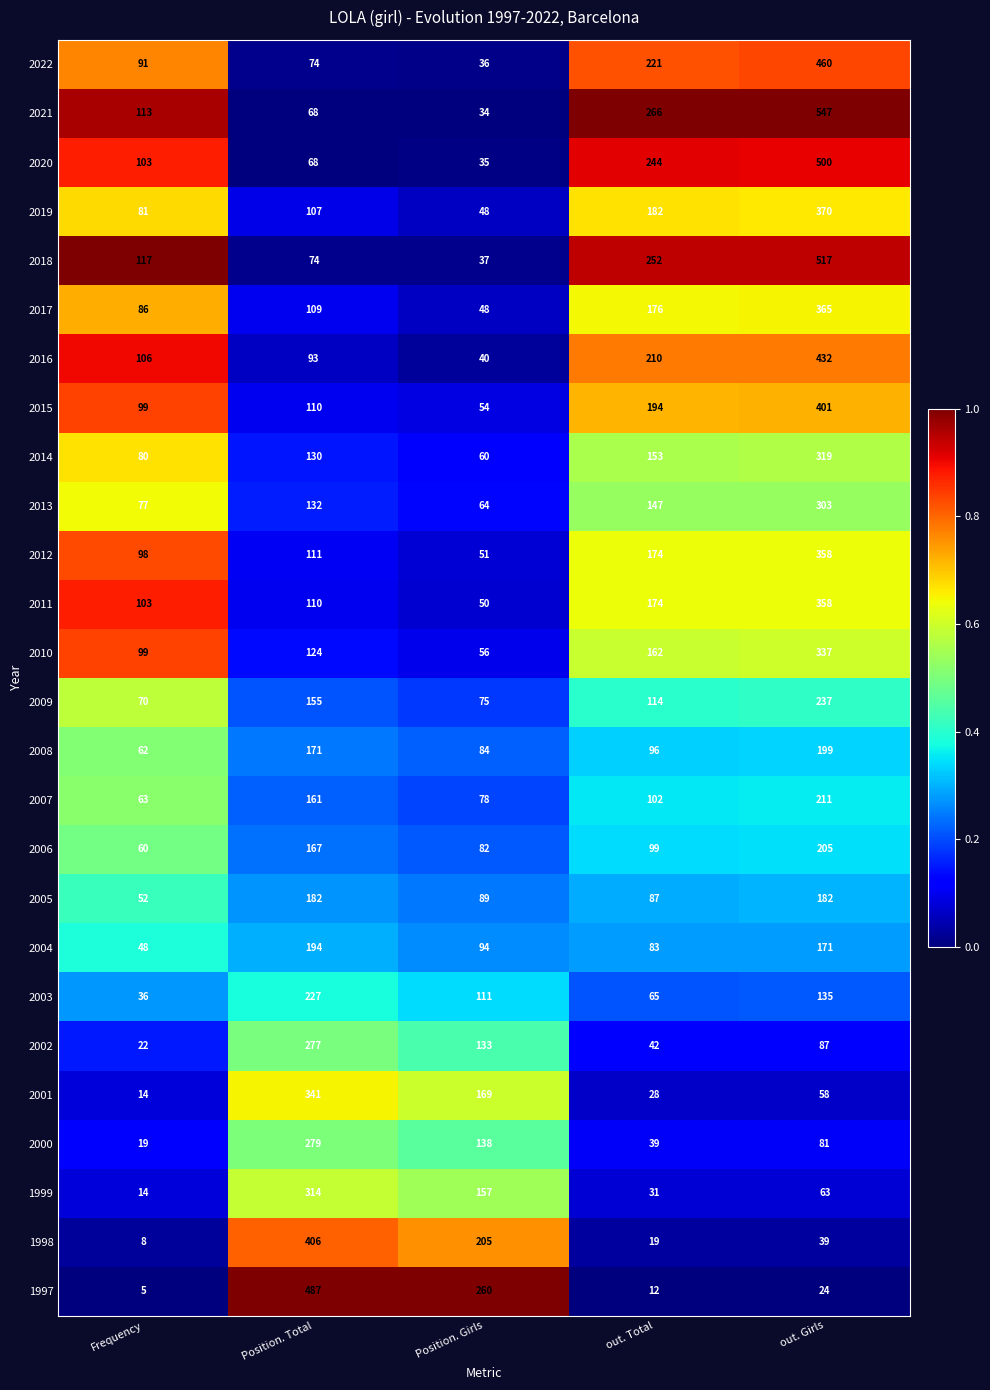

Which category has the lowest value in the 2018 series?

Position. Girls